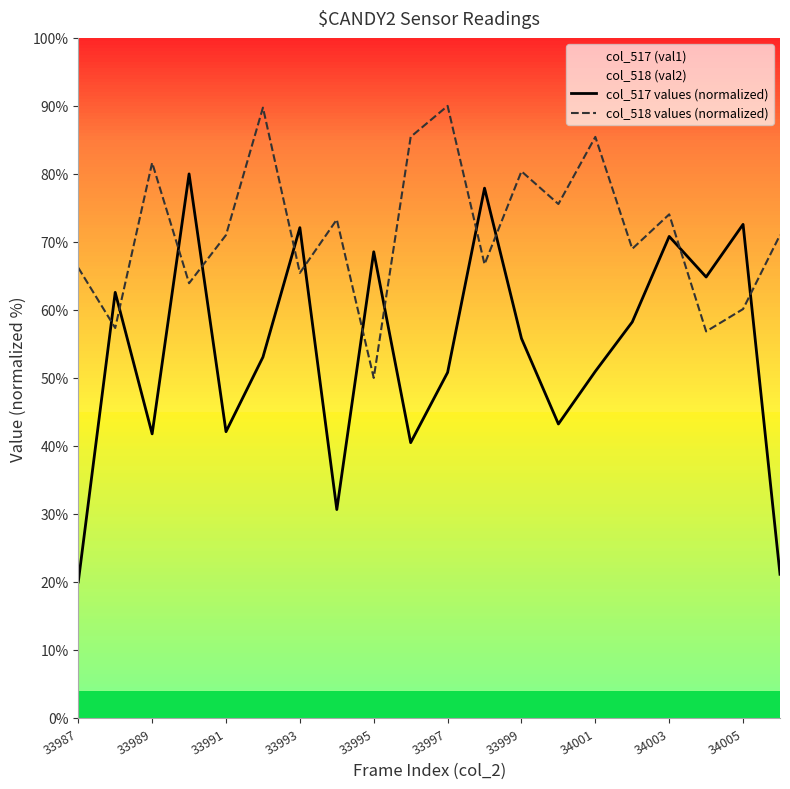

How many intersections are there between col_517 values (normalized) and col_518 values (normalized)?

12